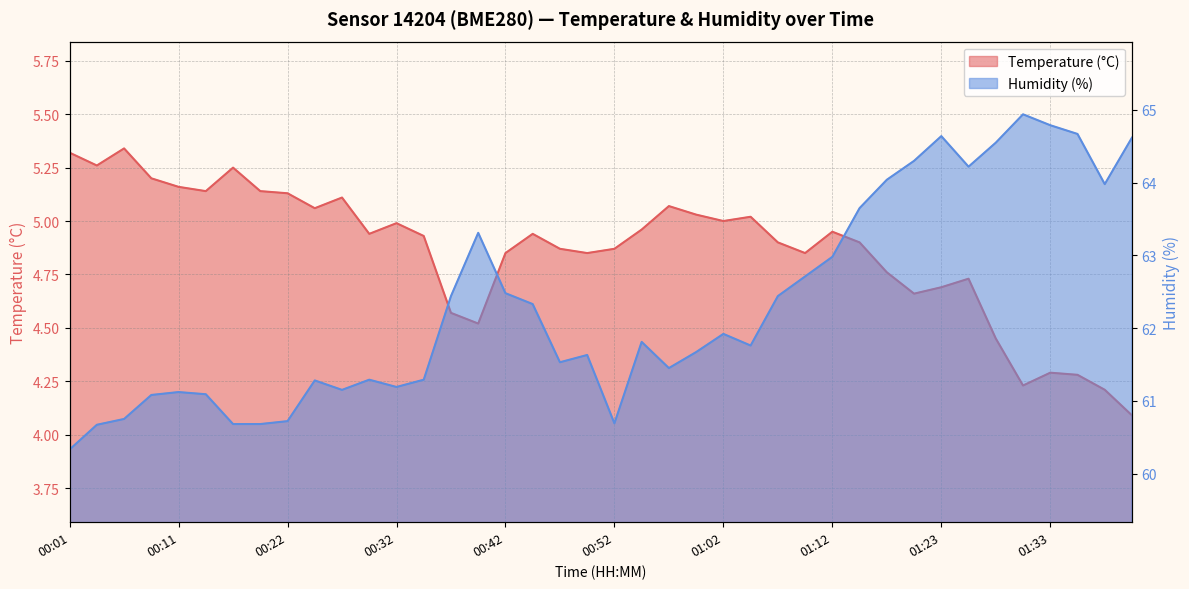

Reading left to right, transcribe all the data shown in this chart.

Temperature (°C): 5.3	5.3	5.3	5.2	5.2	5.1	5.2	5.1	5.1	5.1	5.1	4.9	5.0	4.9	4.6	4.5	4.8	4.9	4.9	4.8	4.9	5.0	5.1	5.0	5.0	5.0	4.9	4.8	5.0	4.9	4.8	4.7	4.7	4.7	4.5	4.2	4.3	4.3	4.2	4.1
Humidity (%): 60.3	60.7	60.8	61.1	61.1	61.1	60.7	60.7	60.7	61.3	61.1	61.3	61.2	61.3	62.4	63.3	62.5	62.3	61.5	61.6	60.7	61.8	61.5	61.7	61.9	61.8	62.4	62.7	63.0	63.6	64.0	64.3	64.6	64.2	64.5	64.9	64.8	64.7	64.0	64.6